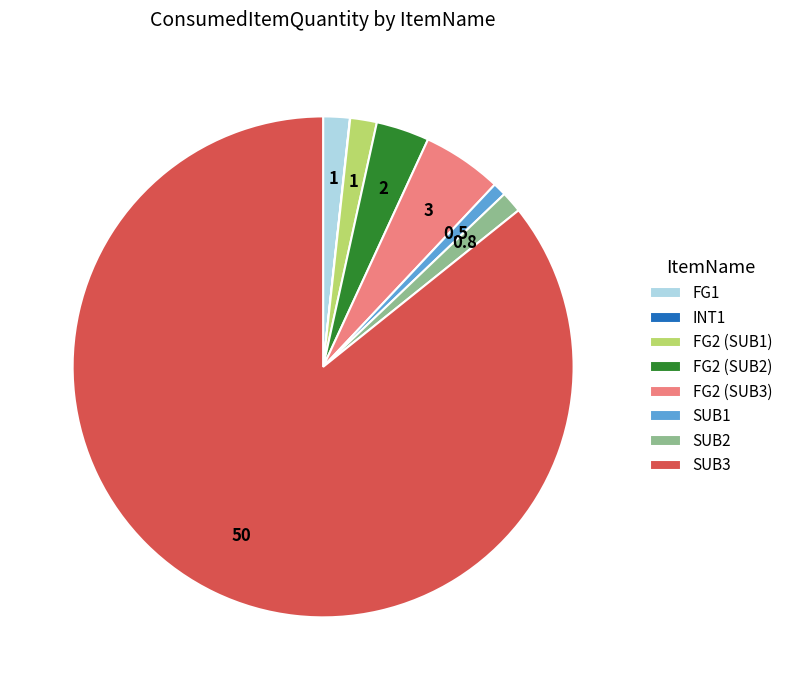

Which category has the biggest portion of the pie?

SUB3